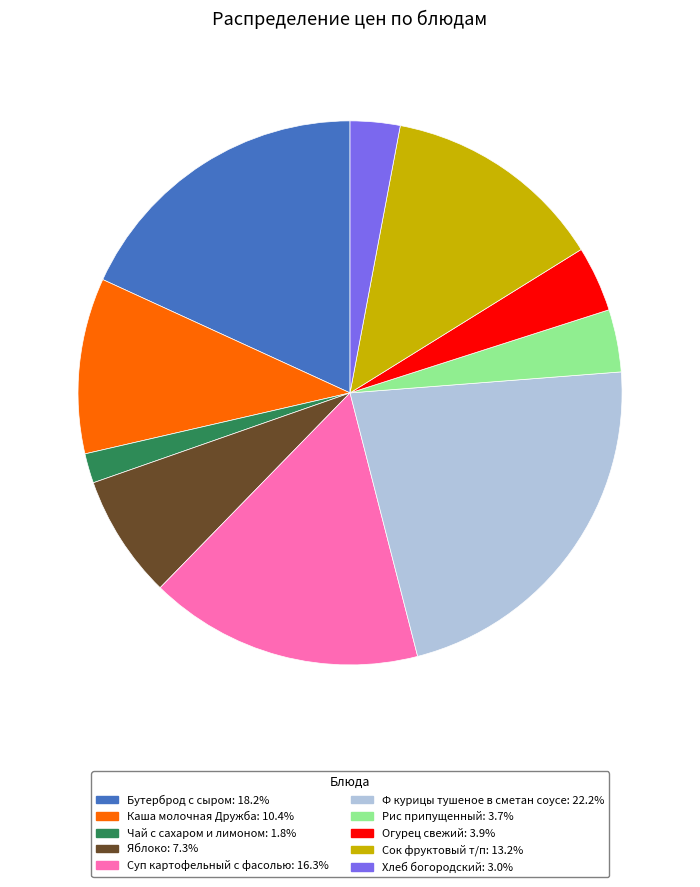

Approximately how many times larger is the value at Яблоко: 7.3% compared to Каша молочная Дружба: 10.4%?

0.7